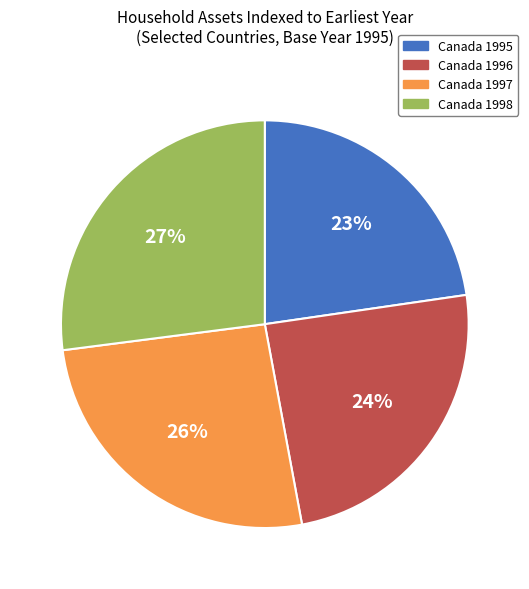

Which category has the smallest portion of the pie?

Canada 1995